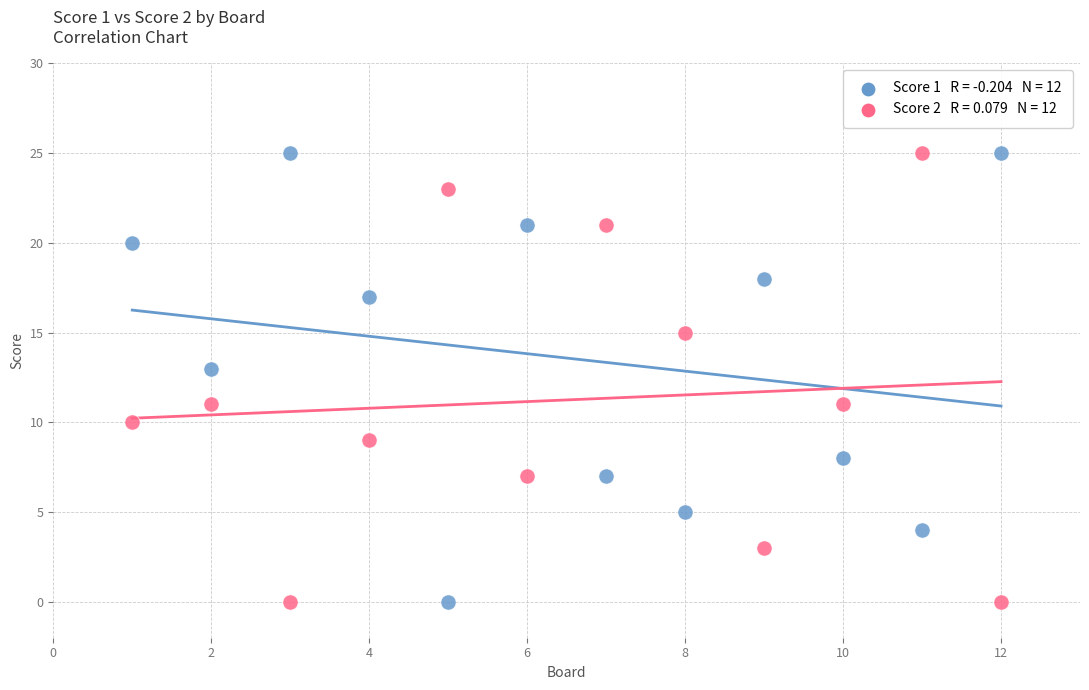

Across all data points, what is the range of X values (max minus min)?

11